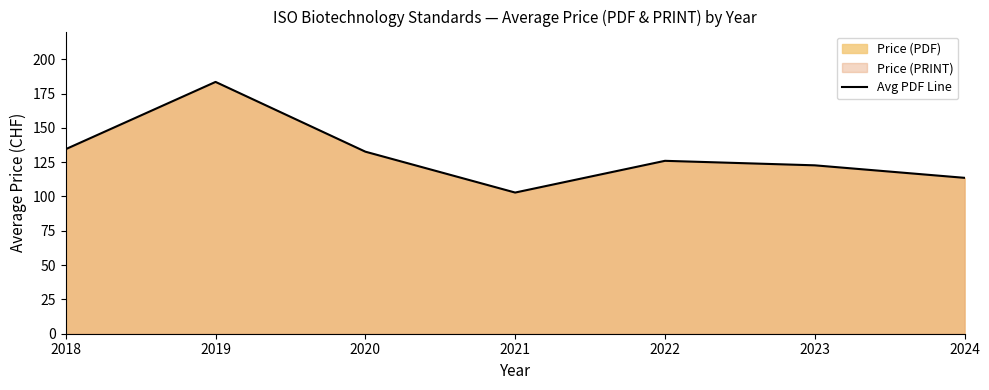

True or false: the data has more than 1 interior local peaks.

True